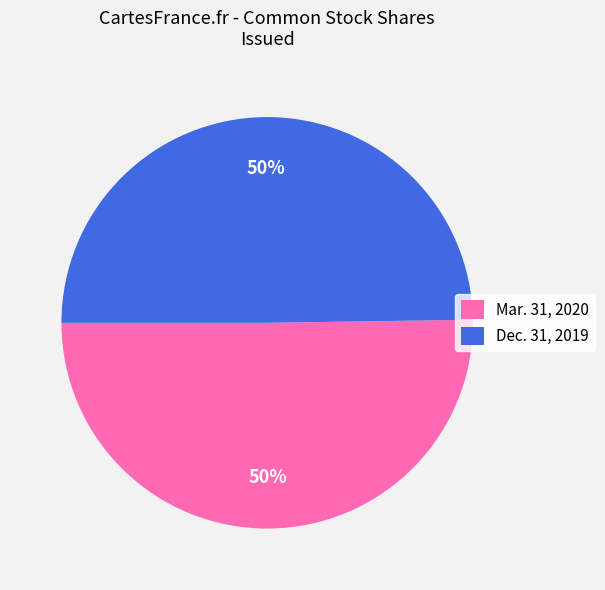

Is it true that Dec. 31, 2019 is 43% of the pie?

False